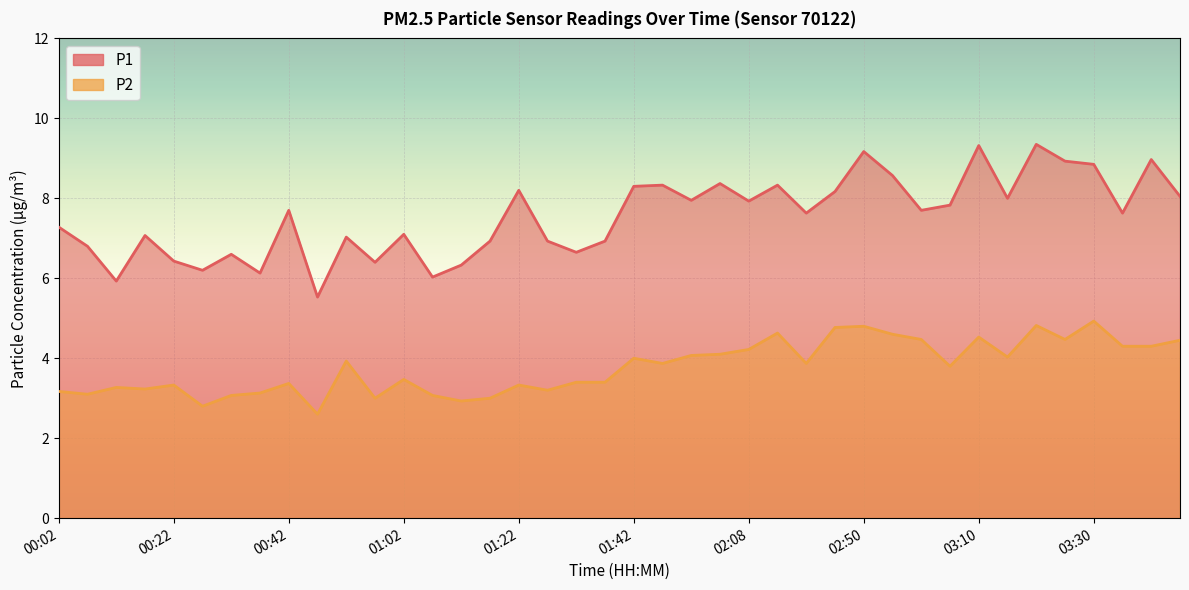

List the series in order of their overall mean, highest first.

P1, P2